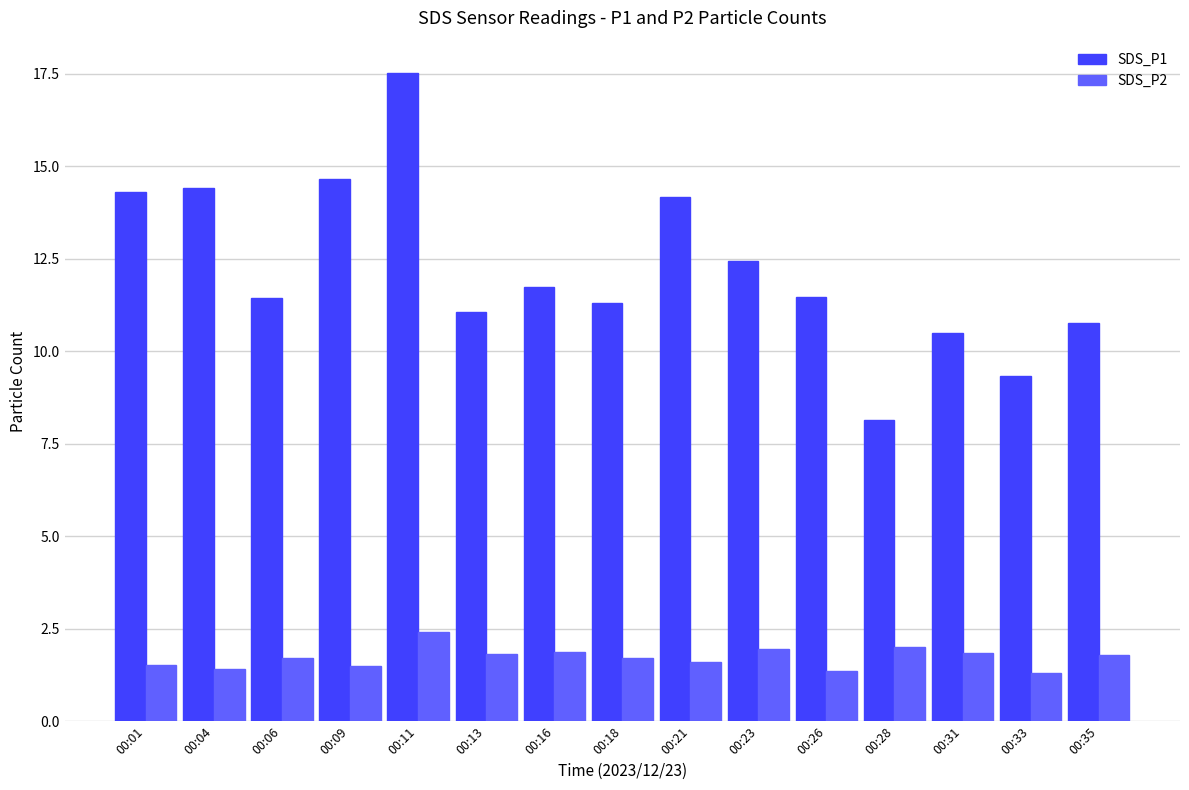

Which series has the widest spread of values?

SDS_P1